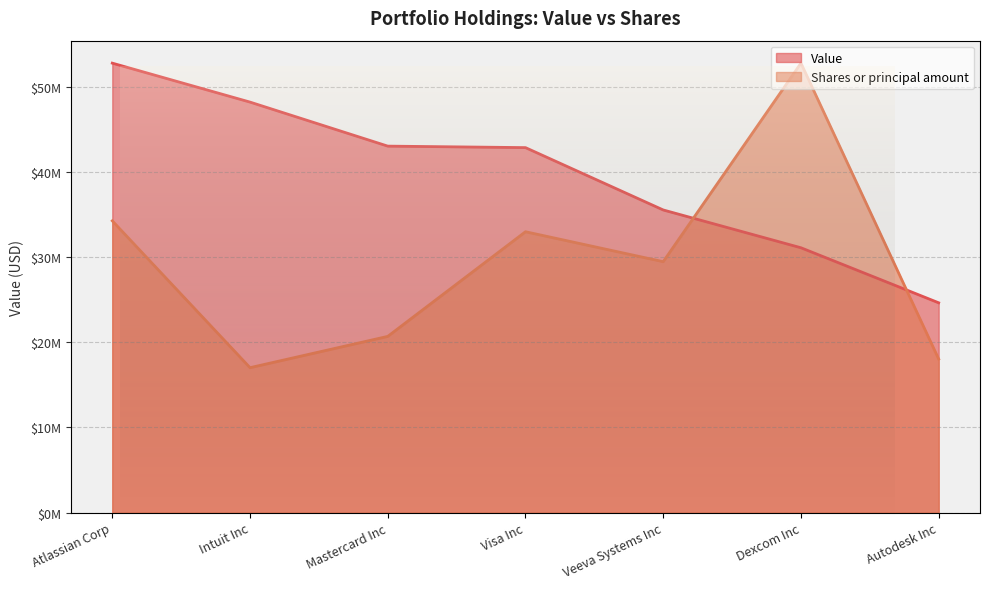

How many series are shown in this chart?

2